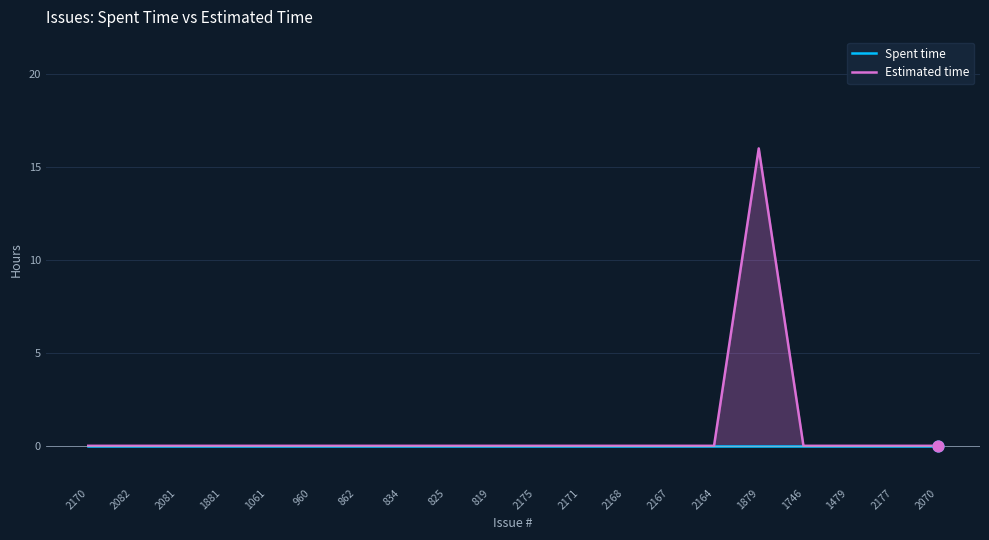

Is the value of Spent time at 862 greater than the value of Estimated time at 1746?

No